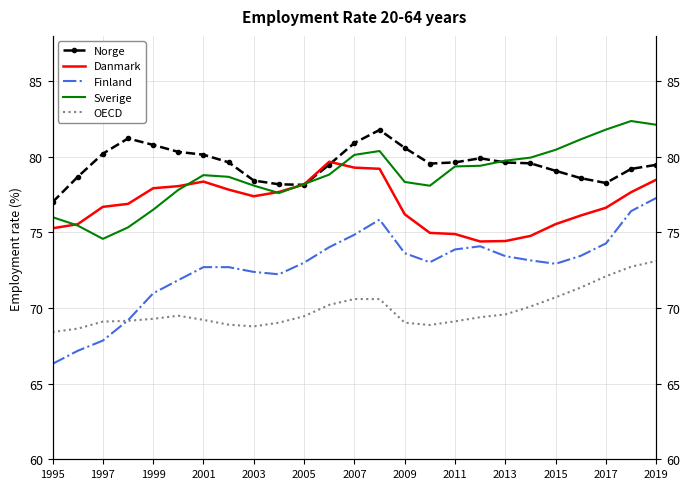

What is the maximum value for Sverige?

82.4